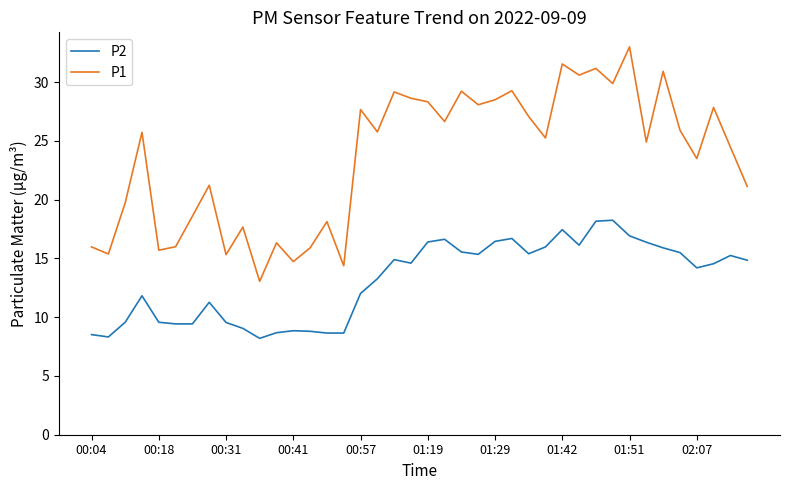

List the series in order of their peak value, lowest first.

P2, P1